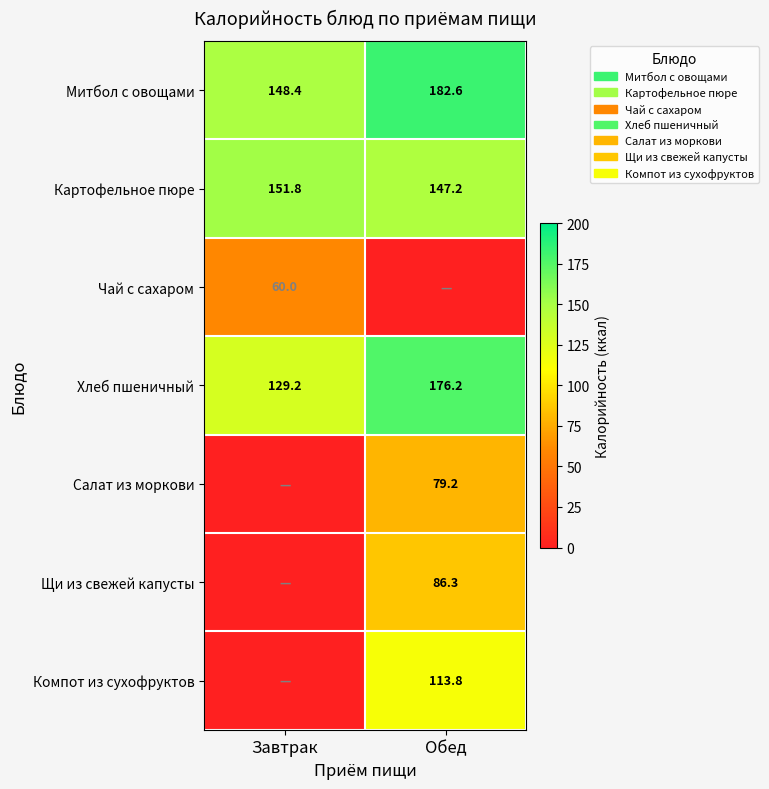

How many distinct data groups are displayed?

7